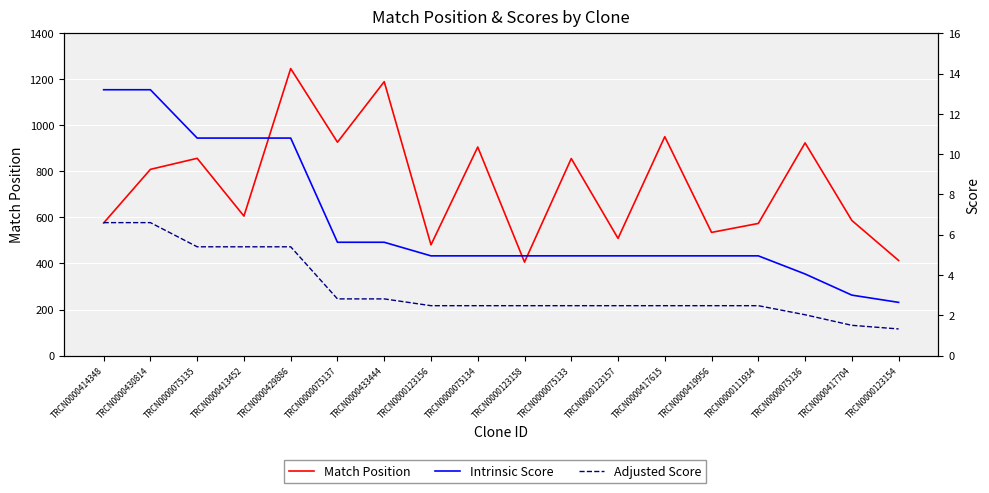

Is the value of Intrinsic Score at TRCN0000111934 greater than the value of Match Position at TRCN0000429886?

No